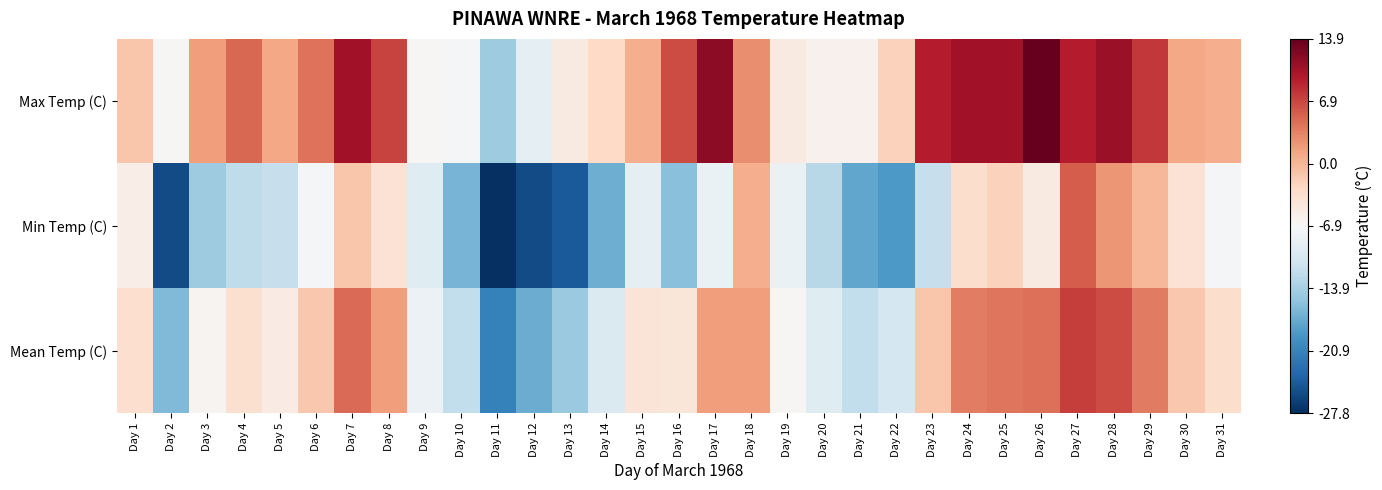

What is the spread (max minus min) of values at Day 31?

7.8